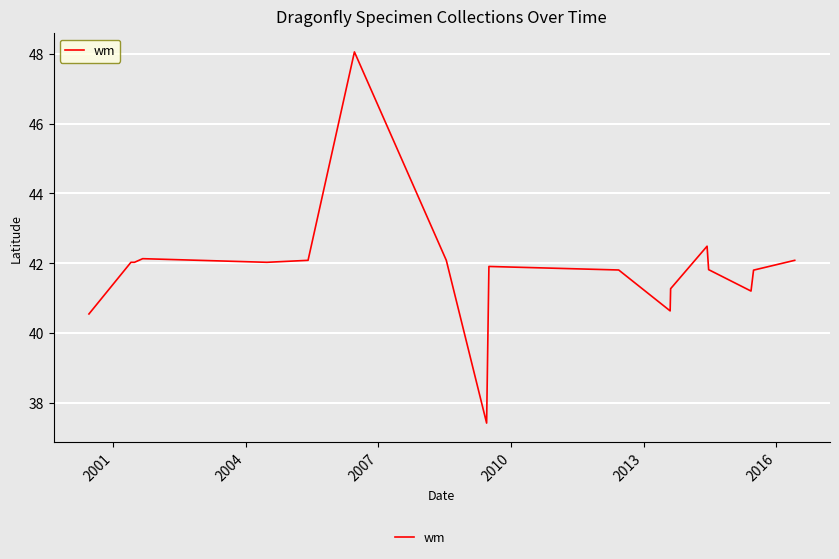

What is the smallest value displayed?

37.4